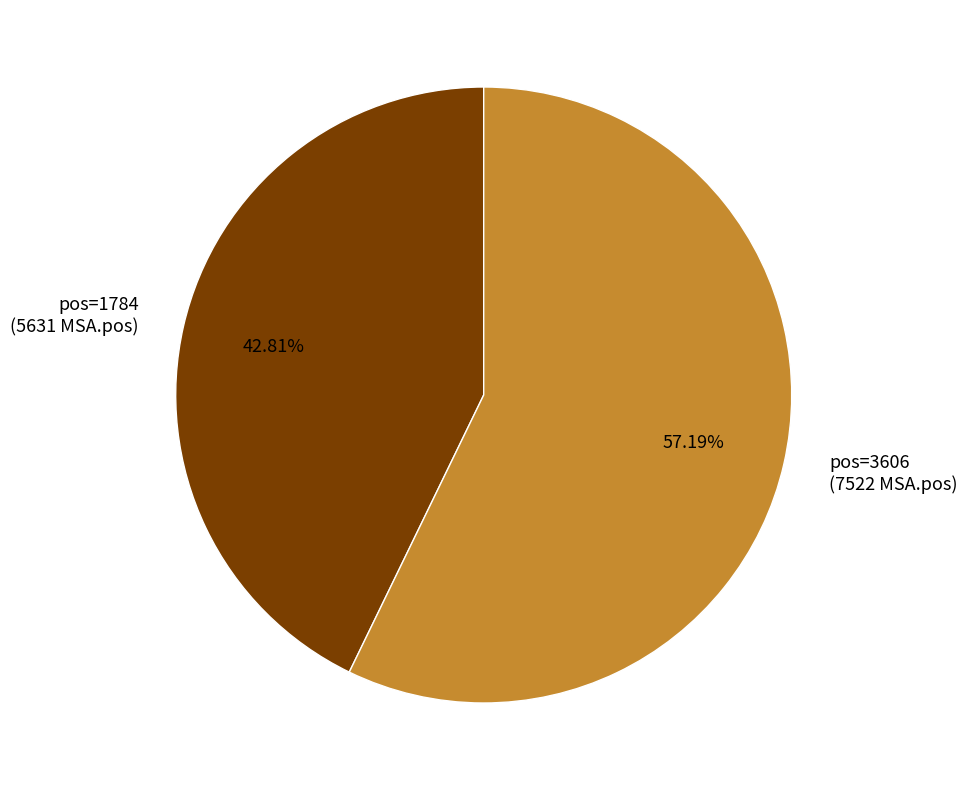

Combined, do pos=1784 (5631 MSA.pos) and pos=3606 (7522 MSA.pos) account for over 50%?

Yes